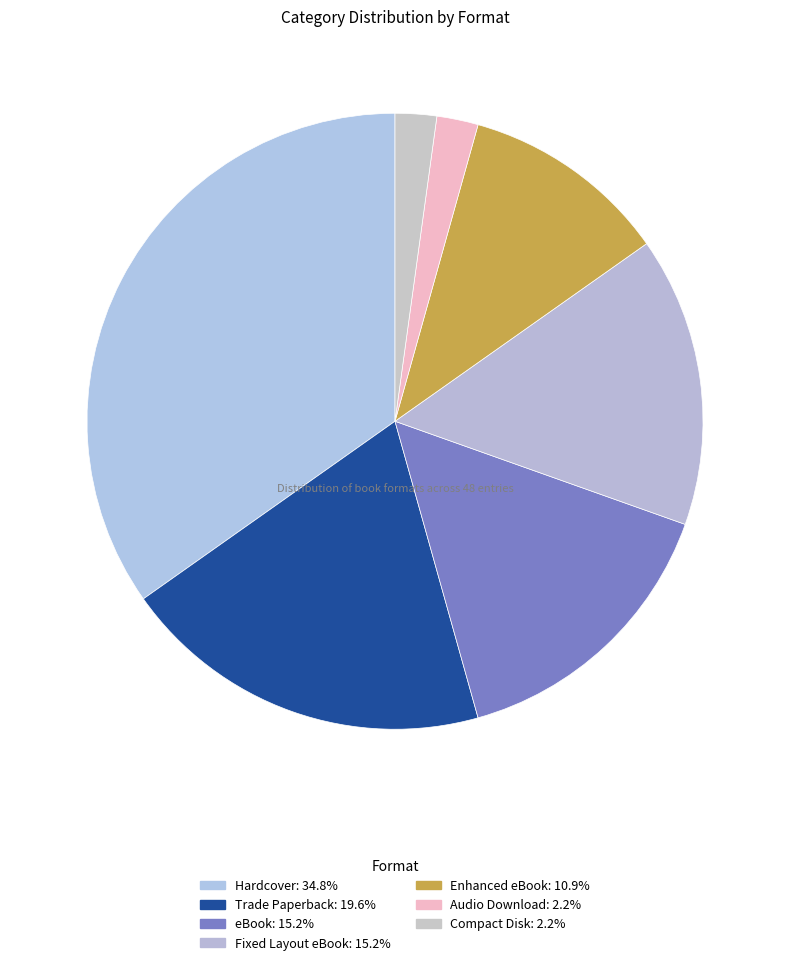

What is the ratio of the value at Enhanced eBook to the value at Fixed Layout eBook?

0.7